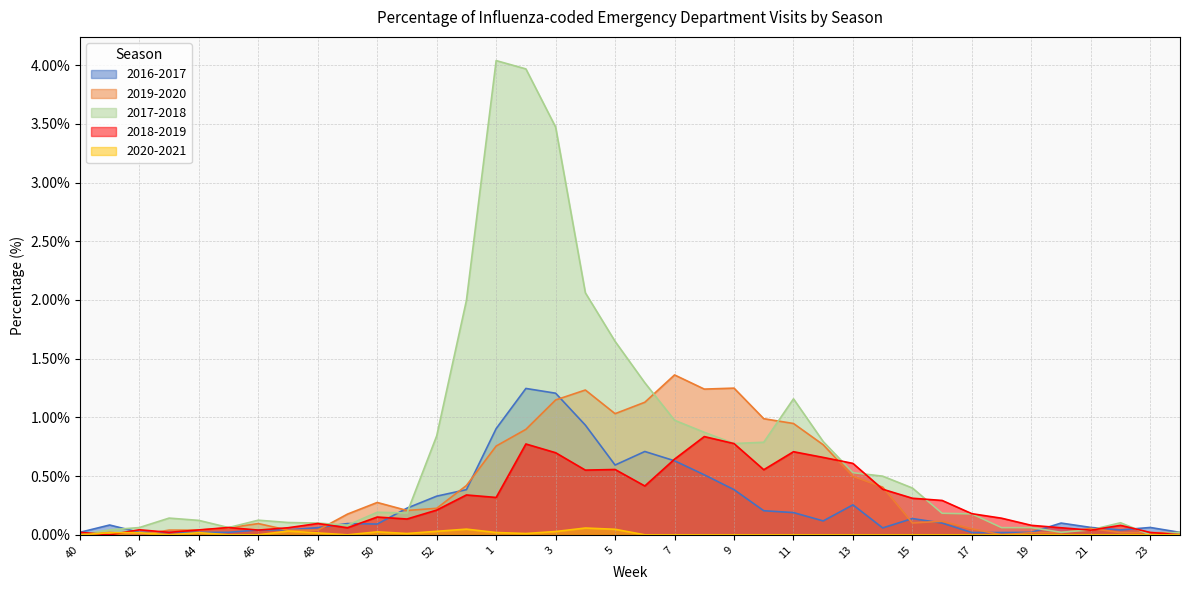

At which category does 2018-2019 reach its first local peak?

42